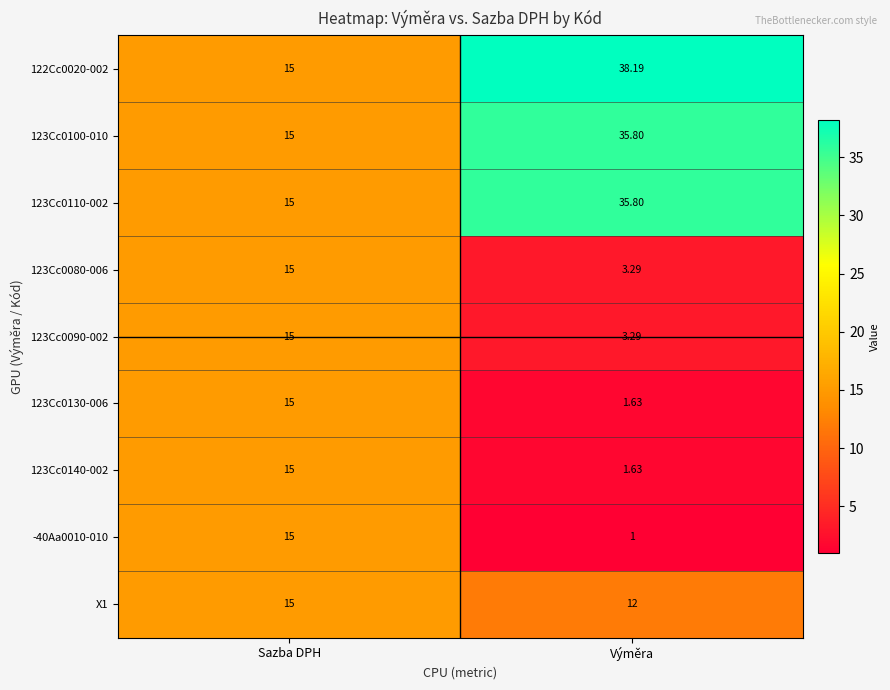

Which category has the highest value across all series?

Výměra